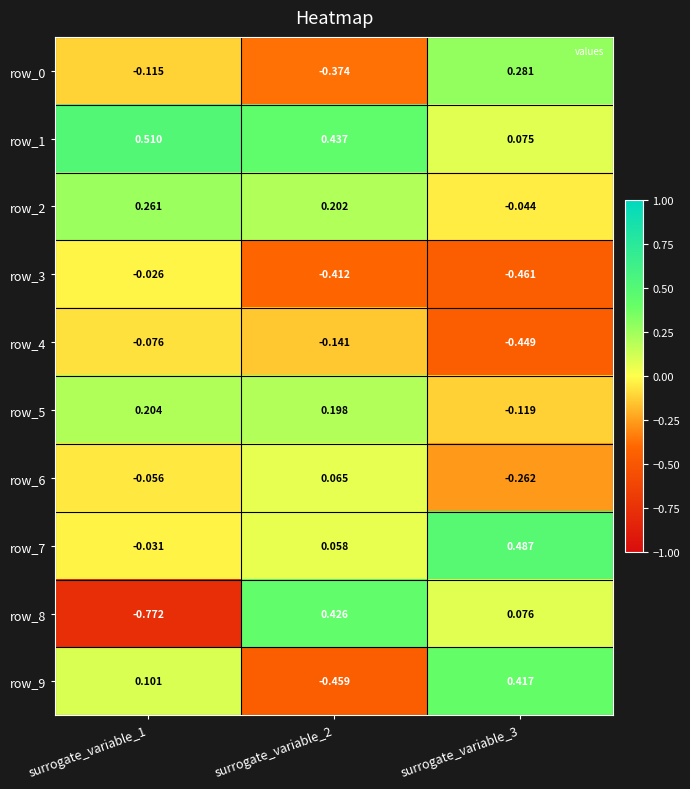

Is the value of row_6 at surrogate_variable_1 greater than the value of row_8 at surrogate_variable_3?

No